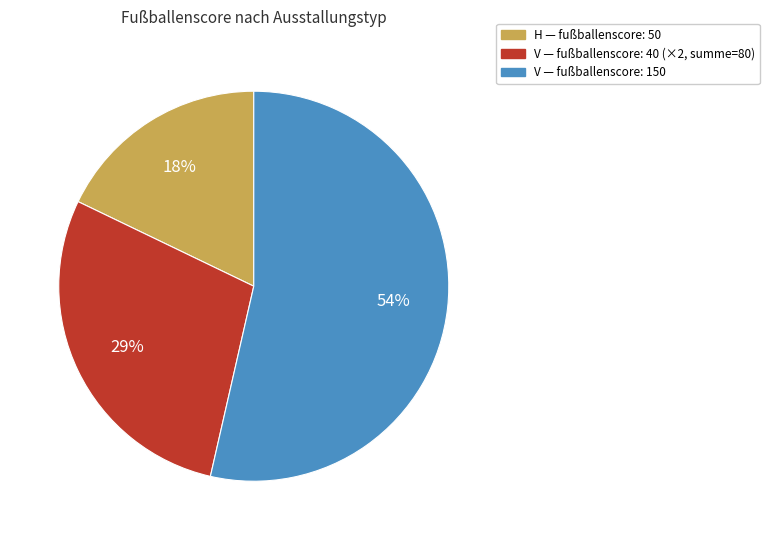

Does any single category account for the majority?

Yes